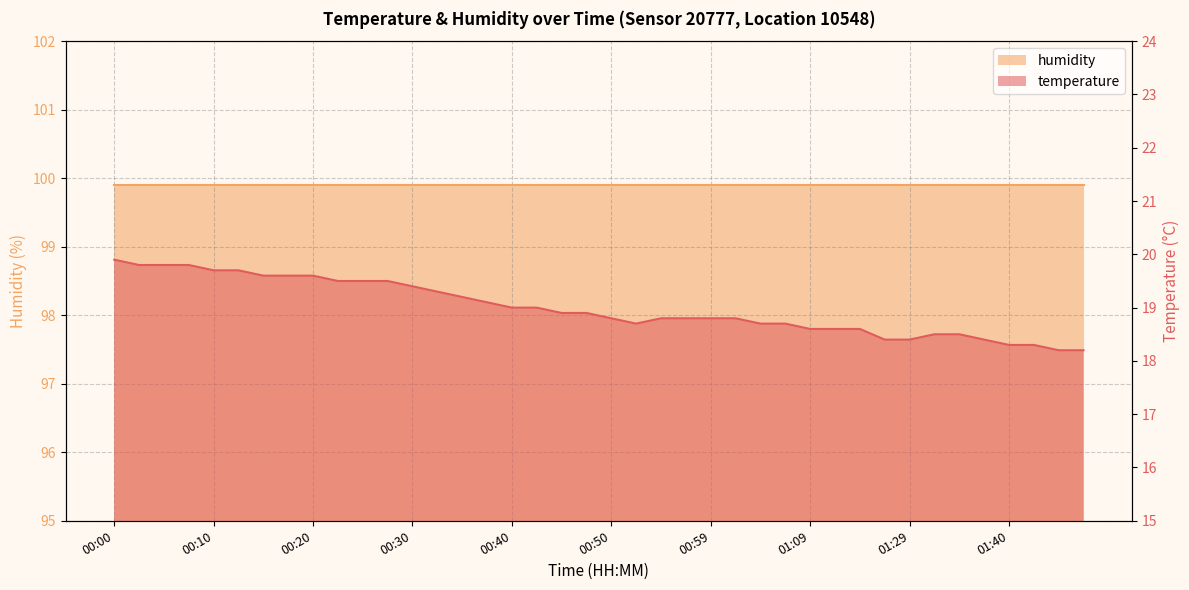

Reading right to left, what are all the values shown in this chart?

18.2	18.2	18.3	18.3	18.4	18.5	18.5	18.4	18.4	18.6	18.6	18.6	18.7	18.7	18.8	18.8	18.8	18.8	18.7	18.8	18.9	18.9	19.0	19.0	19.1	19.2	19.3	19.4	19.5	19.5	19.5	19.6	19.6	19.6	19.7	19.7	19.8	19.8	19.8	19.9